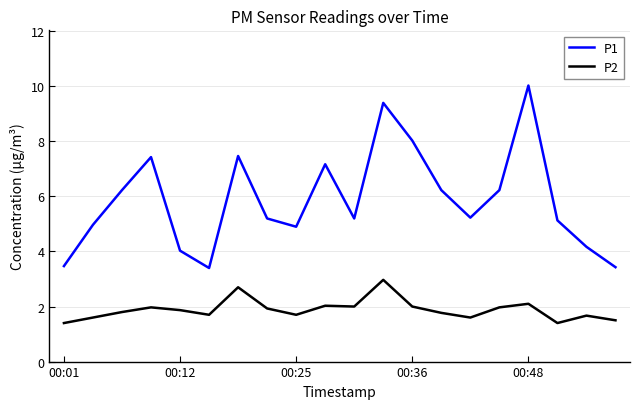

True or false: P1 and P2 intersect in this chart.

False